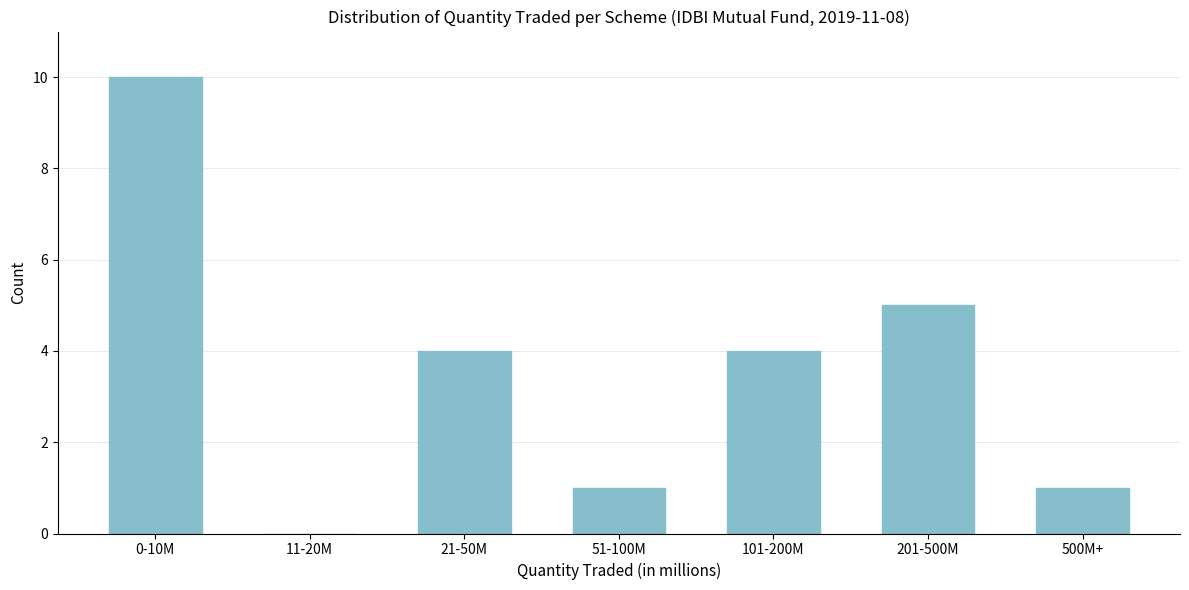

Reading left to right, what are all the values shown in this chart?

0-10M=10	11-20M=0	21-50M=4	51-100M=1	101-200M=4	201-500M=5	500M+=1